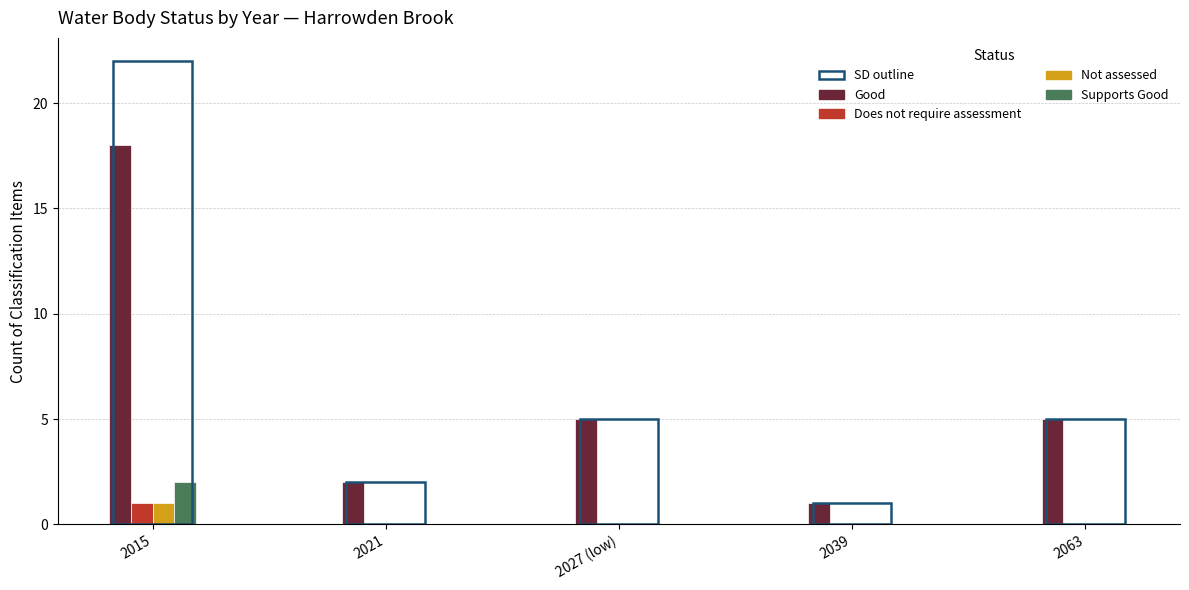

True or false: Not assessed has a value of 0 at 2039.

True